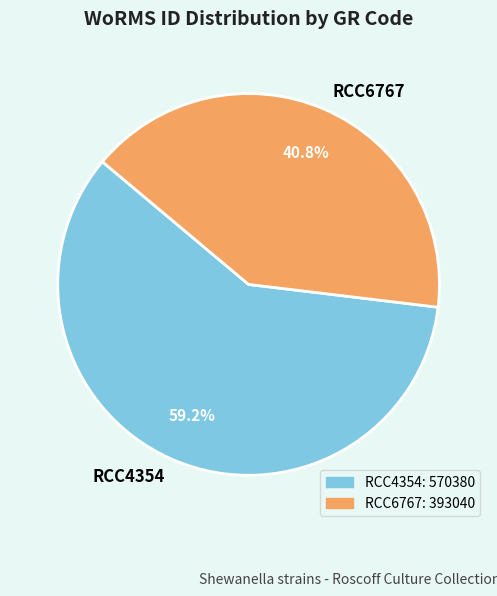

How many slices are in this pie chart?

2